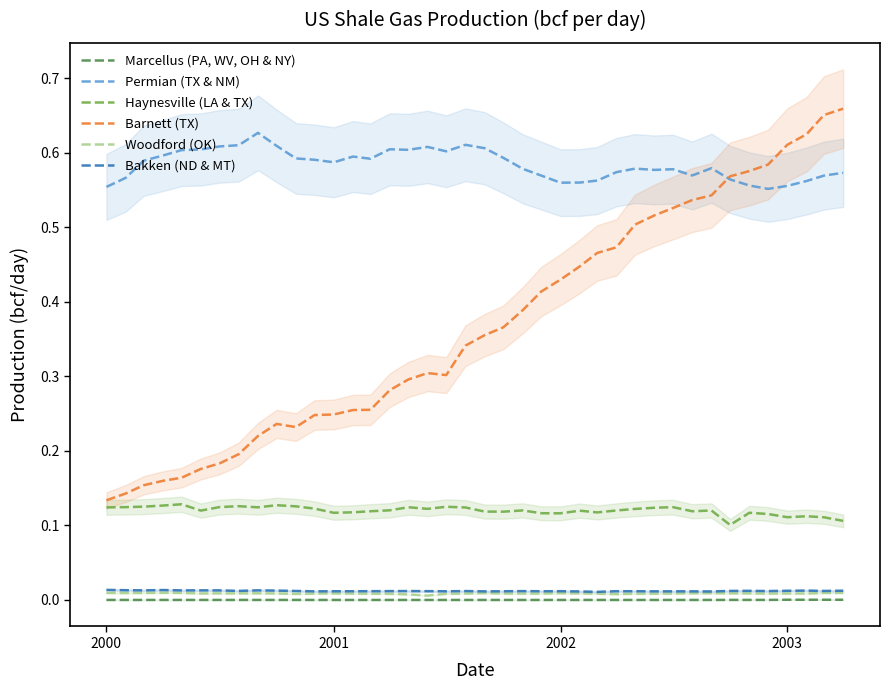

How many interior local valleys does the Woodford (OK) series have?

9